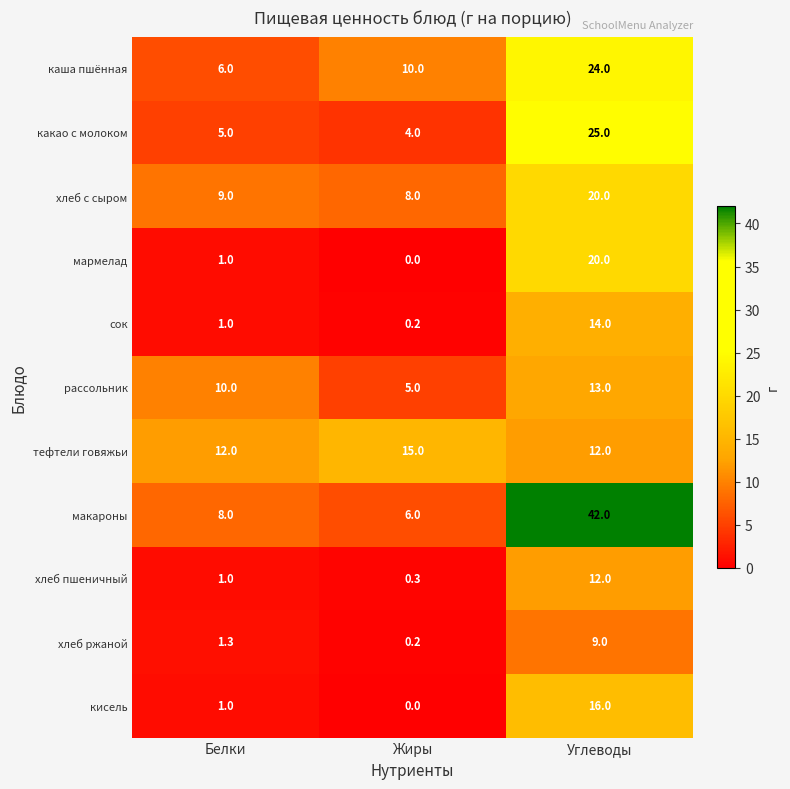

What is the maximum value for сок?

14.0